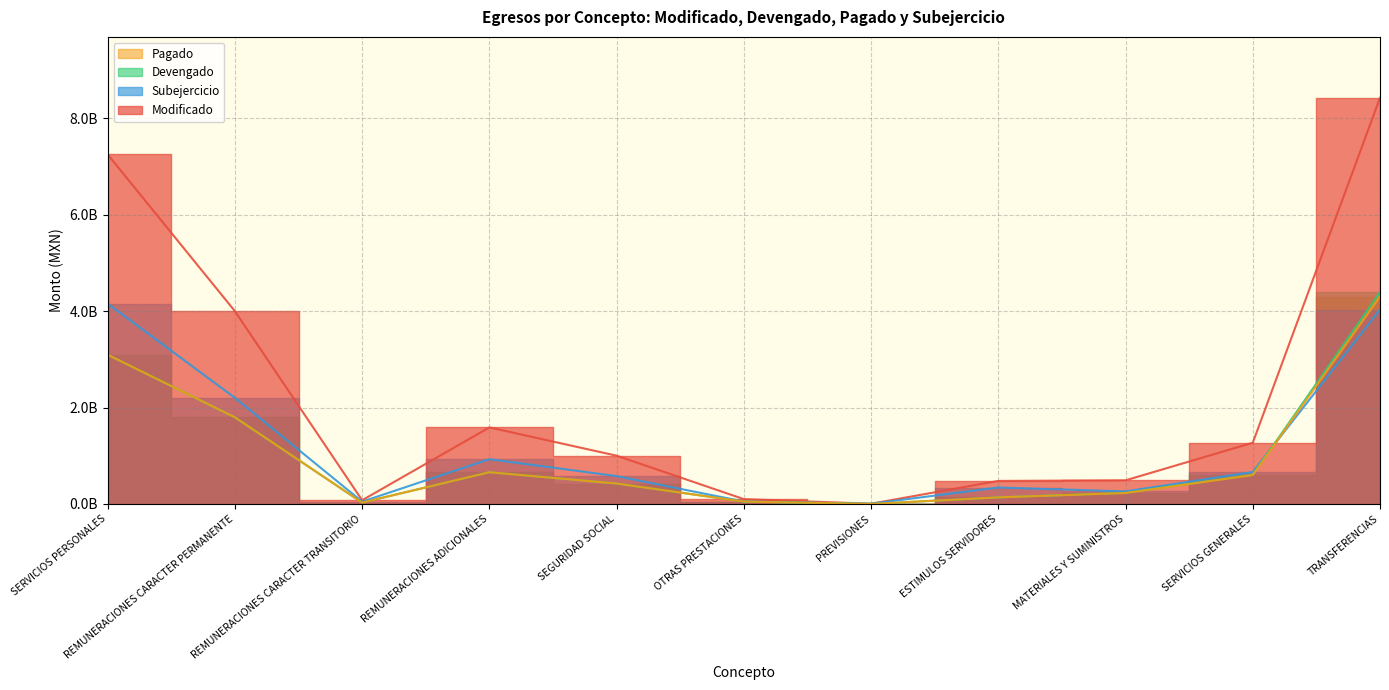

What are all the series names shown in the legend?

Modificado, Subejercicio, Devengado, Pagado